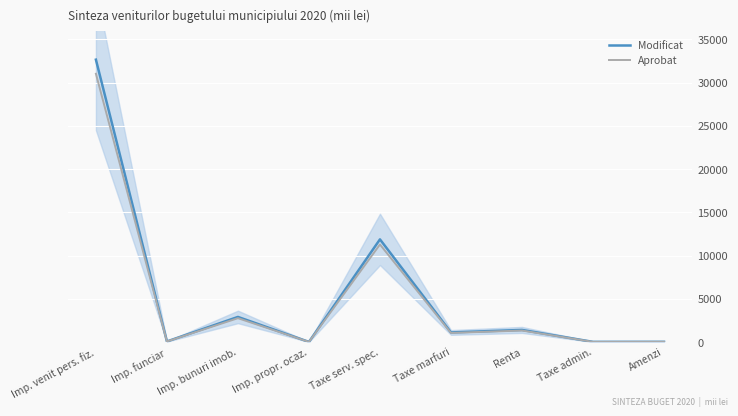

Between Imp. funciar and Taxe marfuri, which is larger?

Taxe marfuri